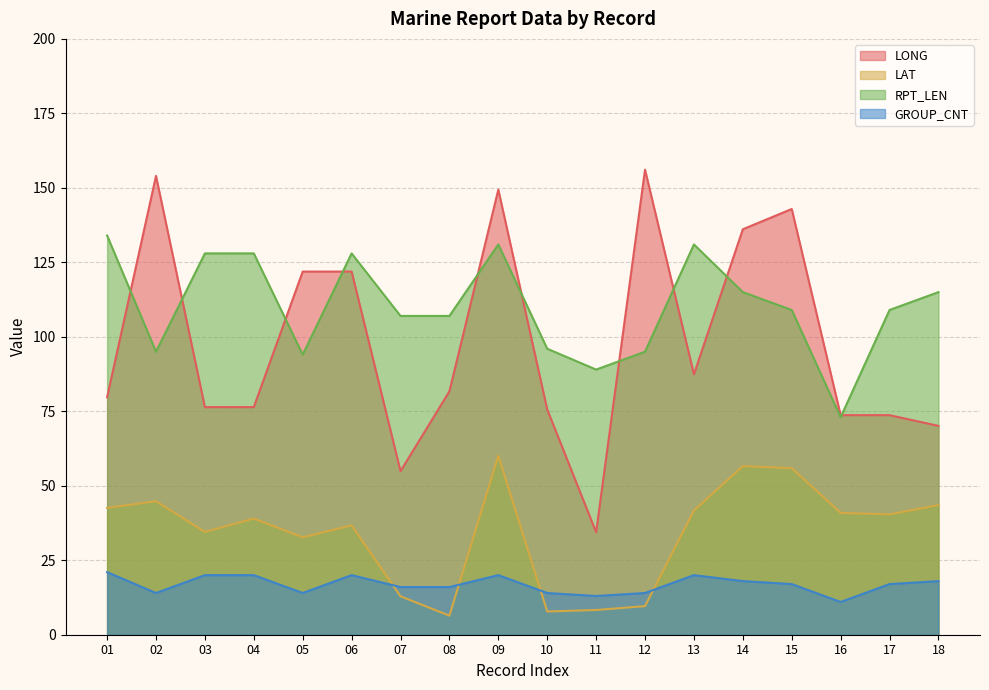

The value of RPT_LEN at 04 is 68.2. True or false?

False